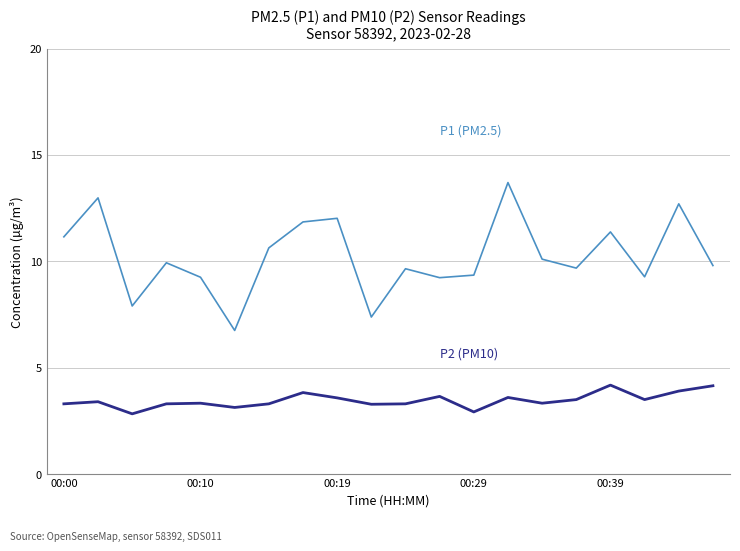

What is the maximum value shown in the chart?

13.7